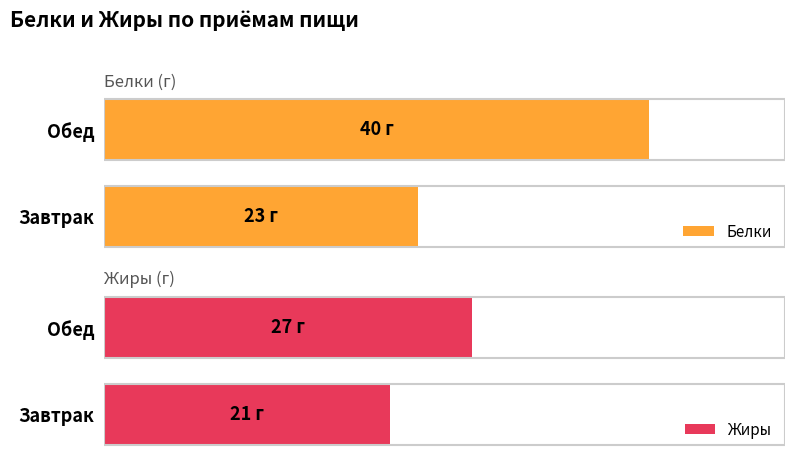

What is the average value of the Белки series?

32